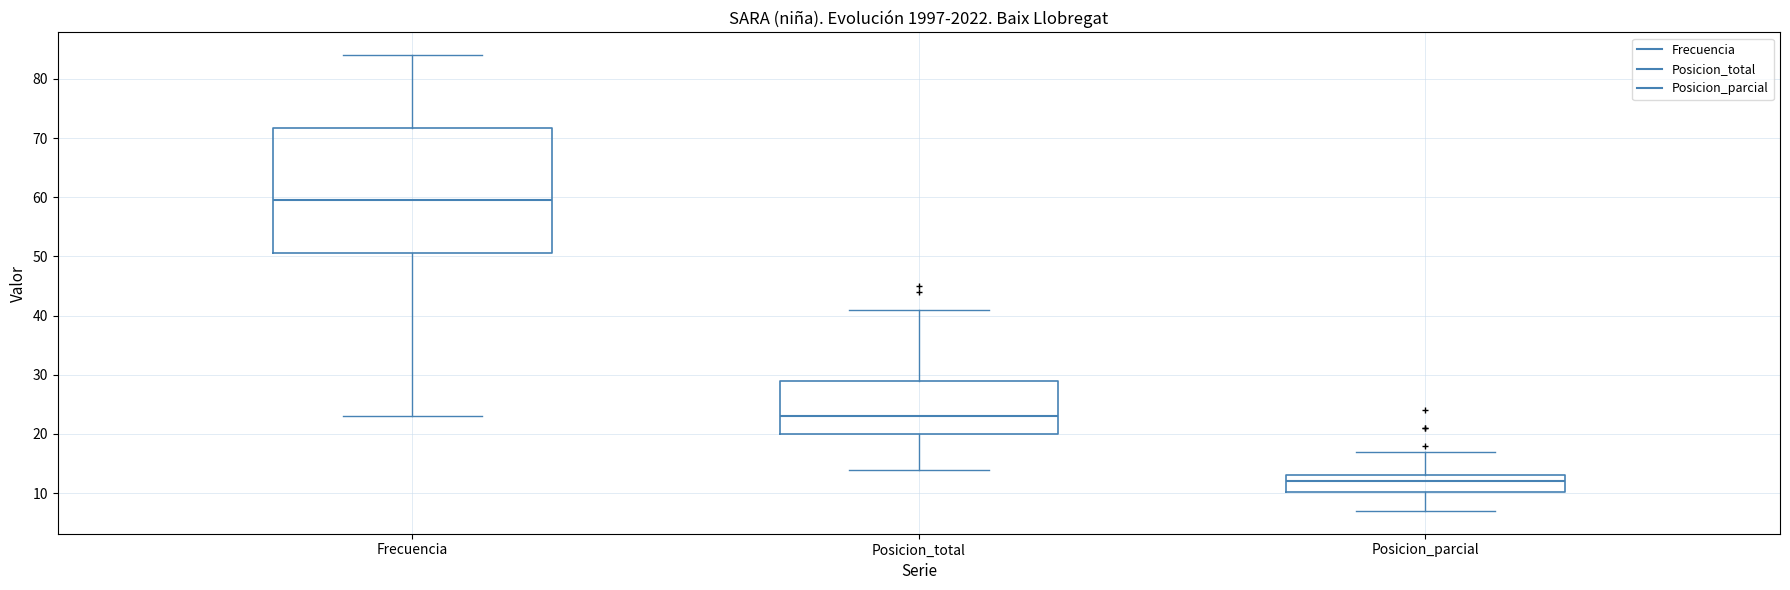

Comparing the boxes themselves (not the whiskers), which one is the tallest?

Frecuencia